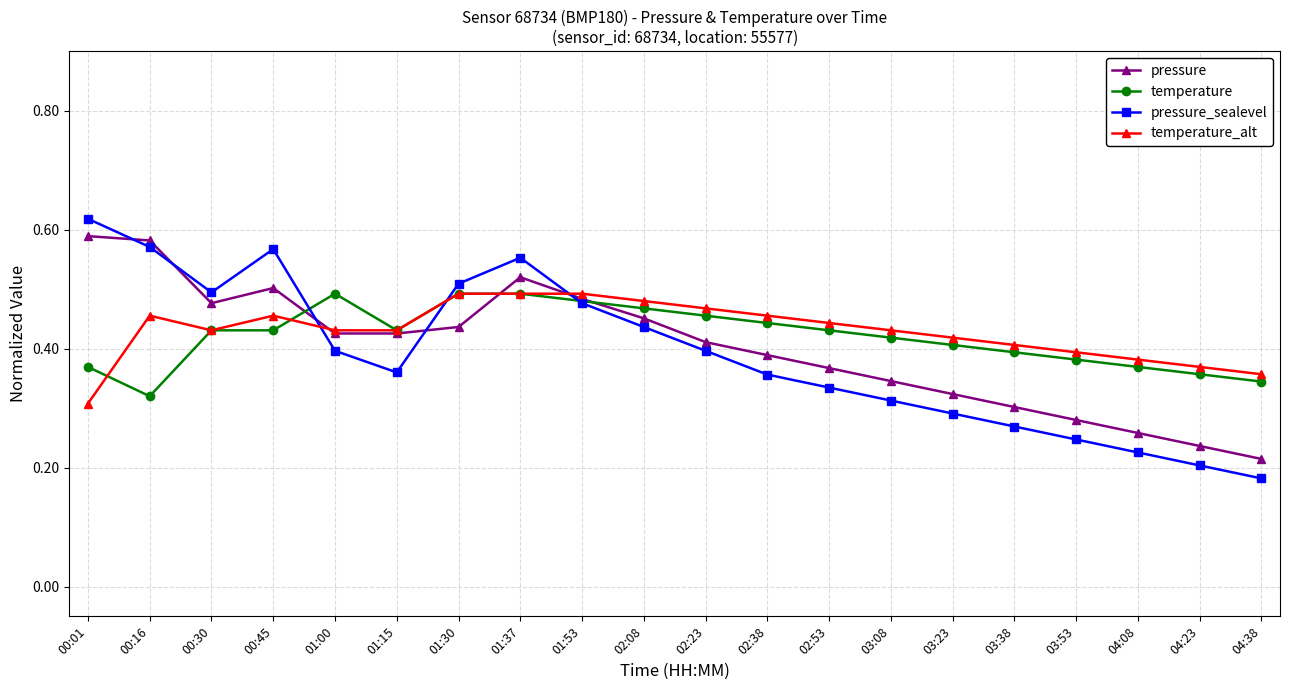

Which series has the widest spread of values?

pressure_sealevel